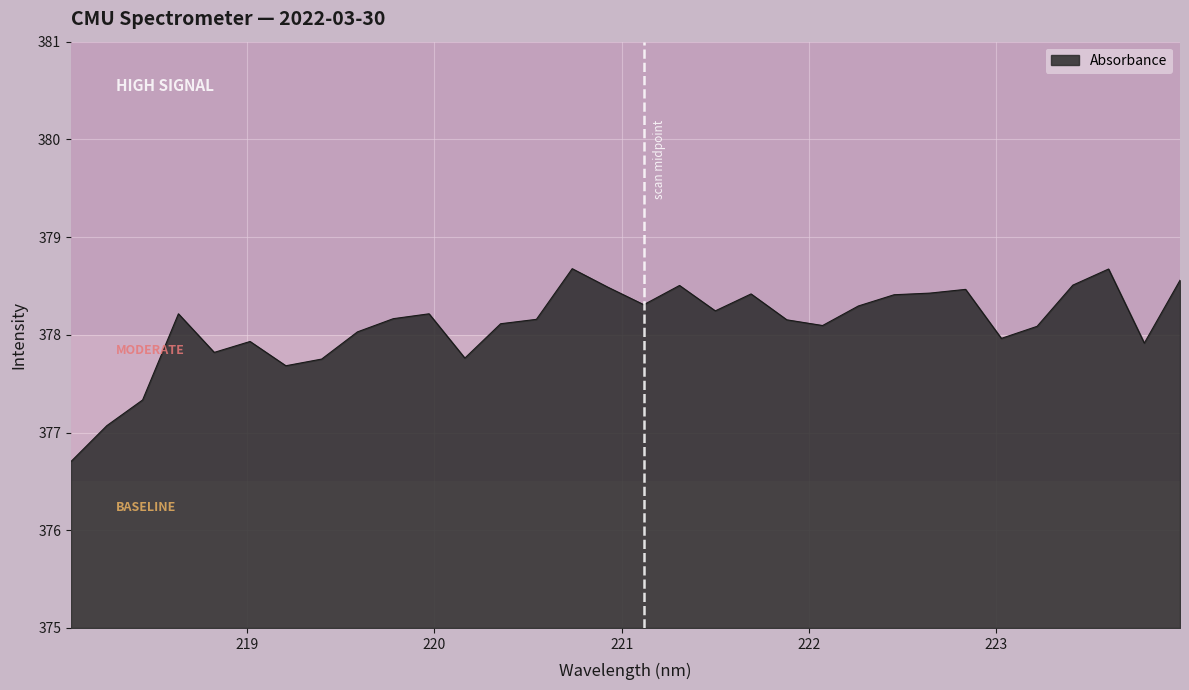

What is the difference between the maximum and minimum values?

2.0